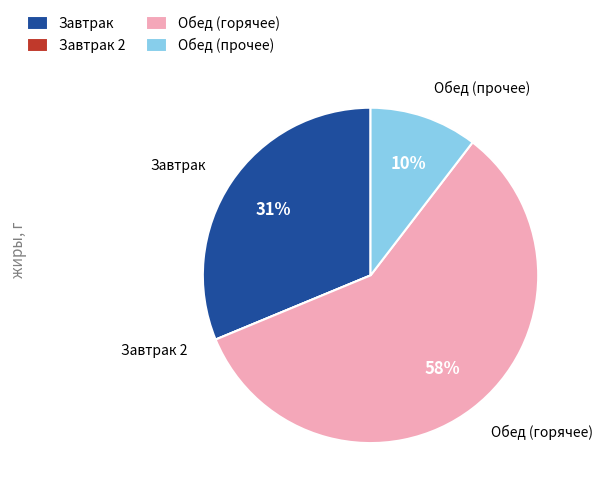

What is the largest slice in the pie chart?

Обед (горячее)